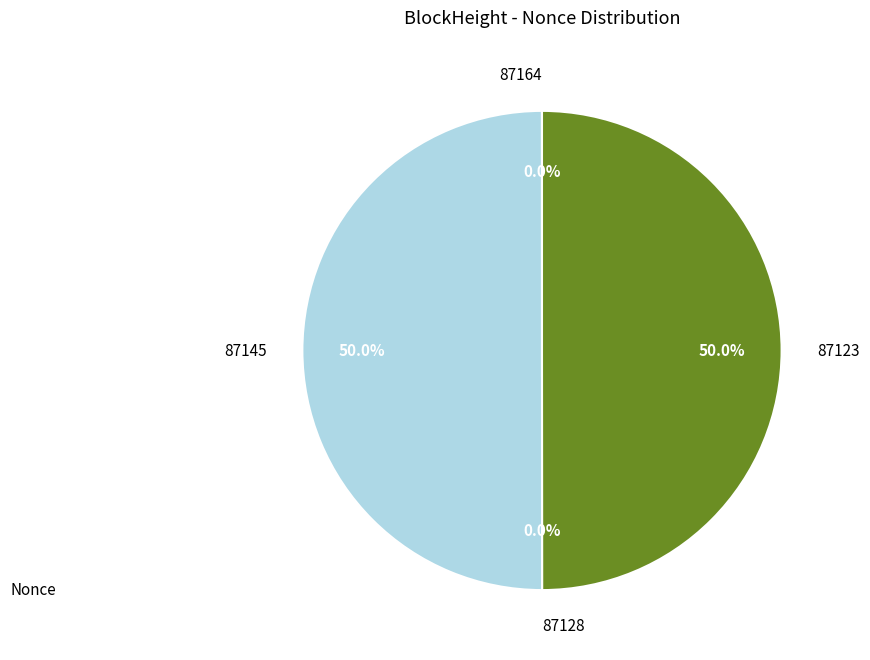

Which category has the biggest portion of the pie?

87145